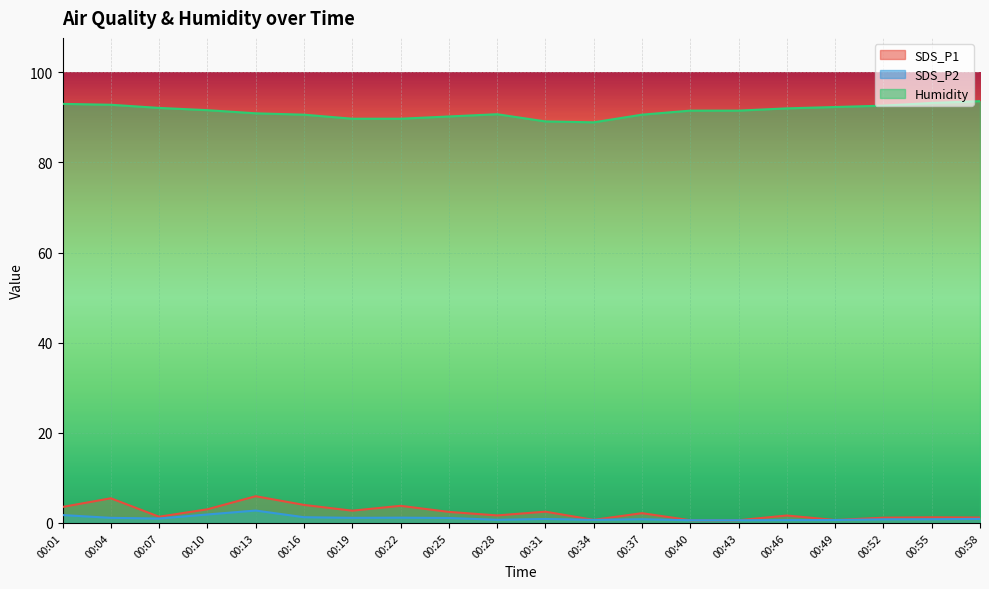

What is the minimum value shown in the chart?

0.6